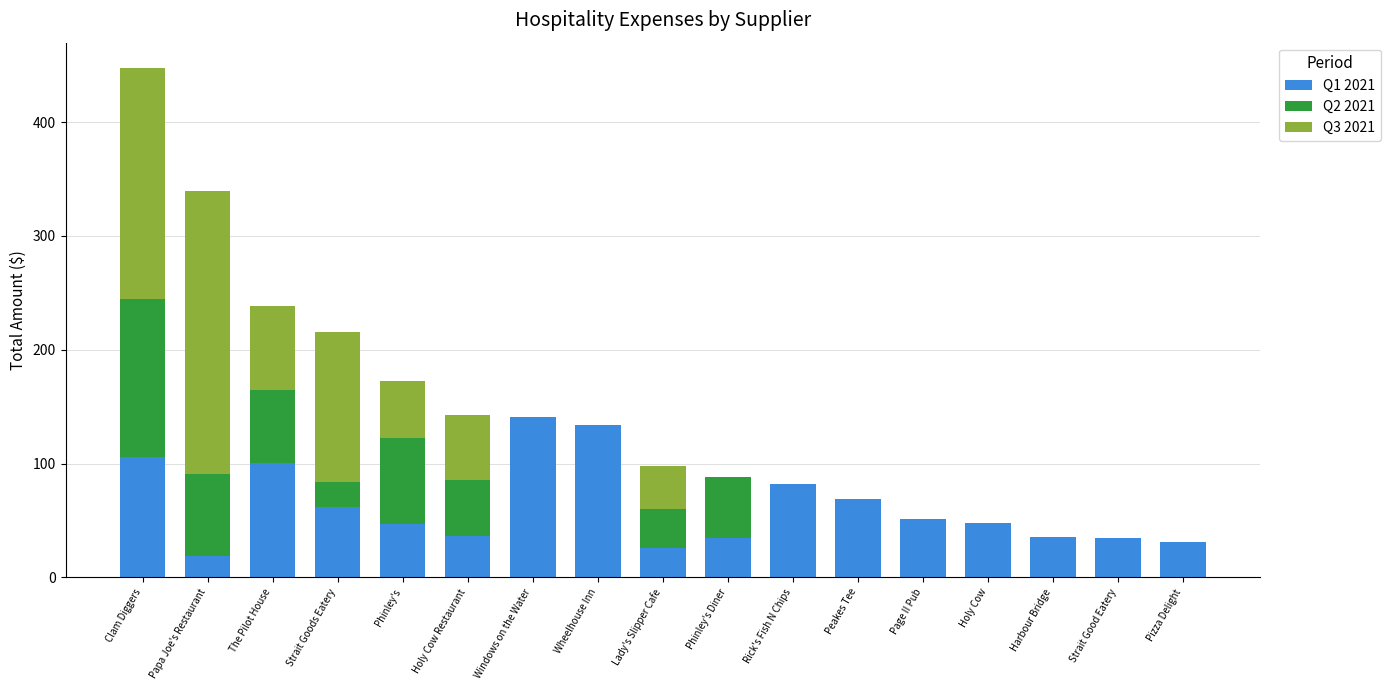

Are the bars horizontal?

No